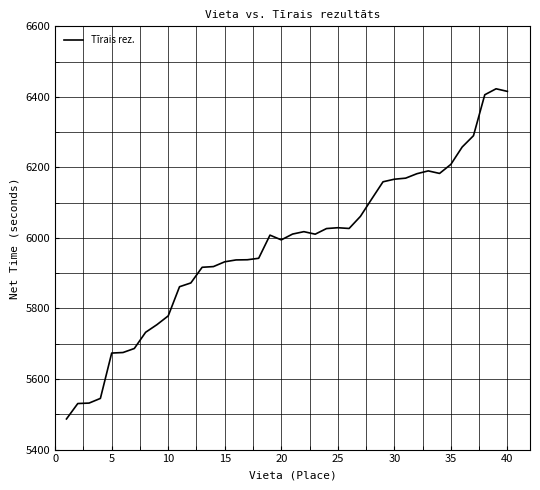

What is the smallest value displayed?

5486.9